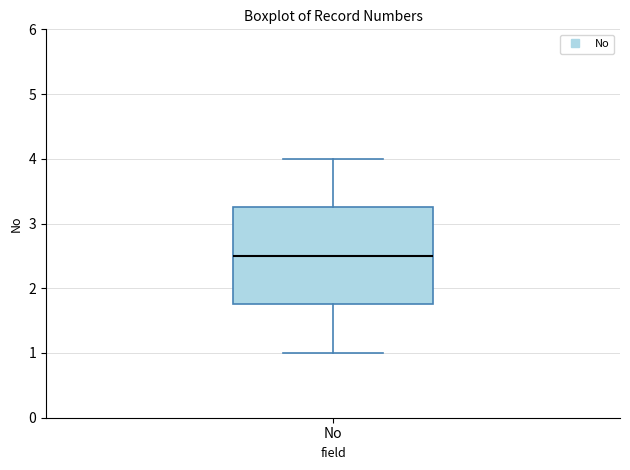

Where does the lower whisker of the box for No end on the y-axis? The values are not printed on the chart, so give them approximately, as read against the axis.

1.0